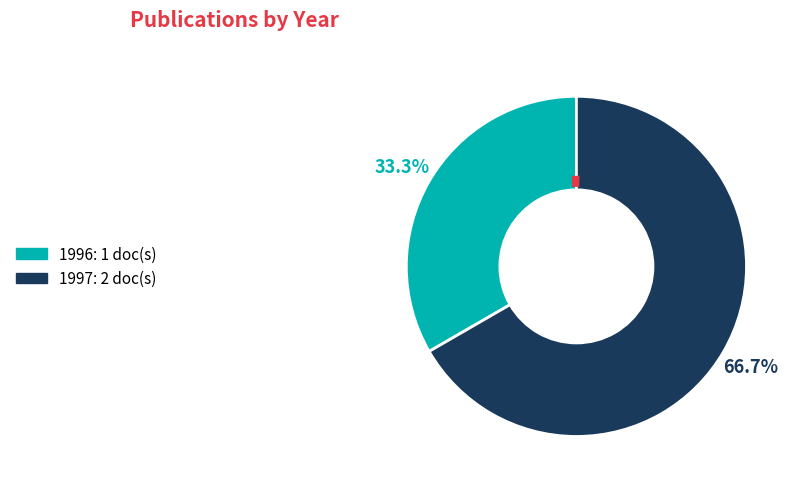

Is there any slice that represents more than half of the pie?

Yes